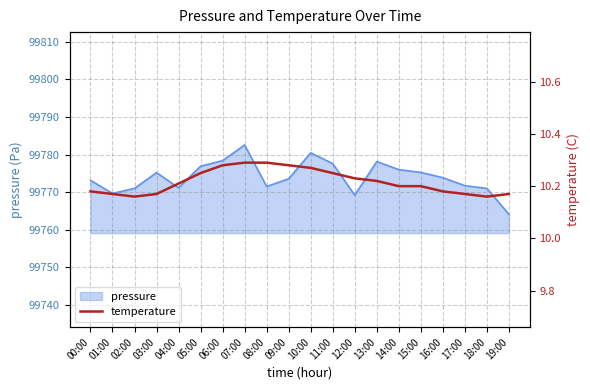

Reading right to left, transcribe all the data shown in this chart.

19:00=10.2	18:00=10.2	17:00=10.2	16:00=10.2	15:00=10.2	14:00=10.2	13:00=10.2	12:00=10.2	11:00=10.2	10:00=10.3	09:00=10.3	08:00=10.3	07:00=10.3	06:00=10.3	05:00=10.2	04:00=10.2	03:00=10.2	02:00=10.2	01:00=10.2	00:00=10.2